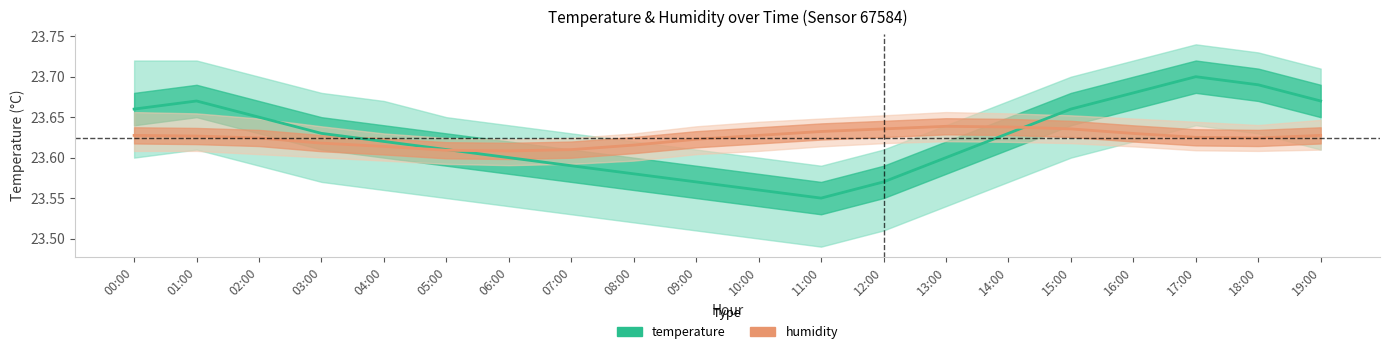

Reading right to left, extract all data points from this chart.

temperature: 19:00=23.7	18:00=23.7	17:00=23.7	16:00=23.7	15:00=23.7	14:00=23.6	13:00=23.6	12:00=23.6	11:00=23.6	10:00=23.6	09:00=23.6	08:00=23.6	07:00=23.6	06:00=23.6	05:00=23.6	04:00=23.6	03:00=23.6	02:00=23.6	01:00=23.7	00:00=23.7
humidity: 19:00=23.6	18:00=23.6	17:00=23.6	16:00=23.6	15:00=23.6	14:00=23.6	13:00=23.6	12:00=23.6	11:00=23.6	10:00=23.6	09:00=23.6	08:00=23.6	07:00=23.6	06:00=23.6	05:00=23.6	04:00=23.6	03:00=23.6	02:00=23.6	01:00=23.6	00:00=23.6